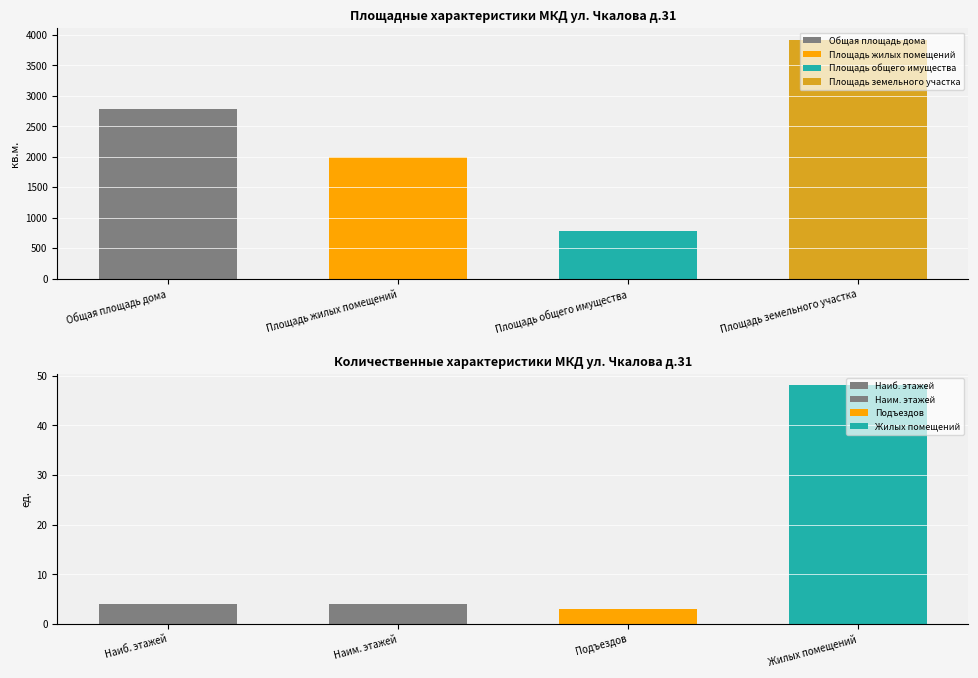

How many bars are there in total?

8